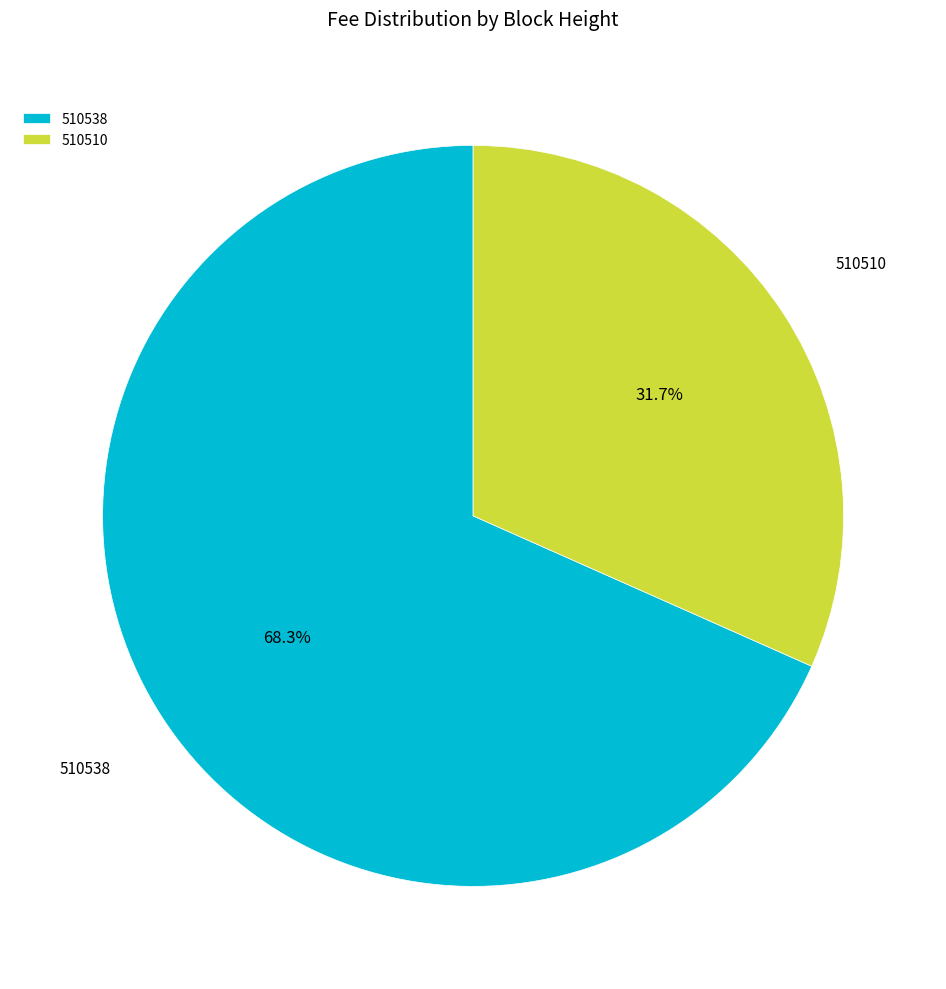

To the nearest percent, what portion does 510538 represent?

68%